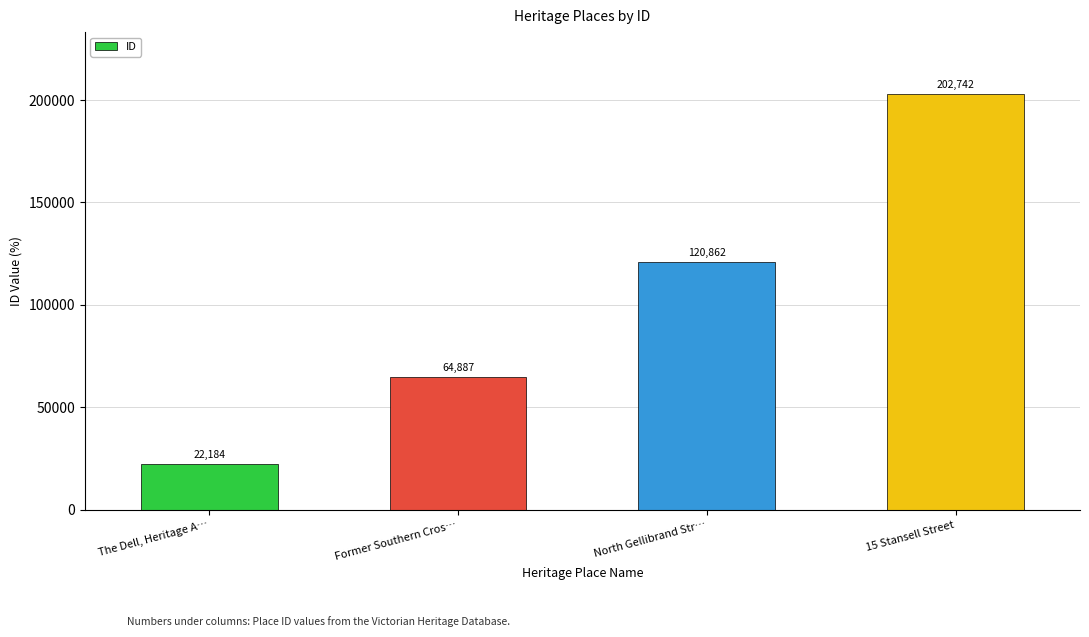

Which label corresponds to the smallest value in the chart?

The Dell, Heritage A…